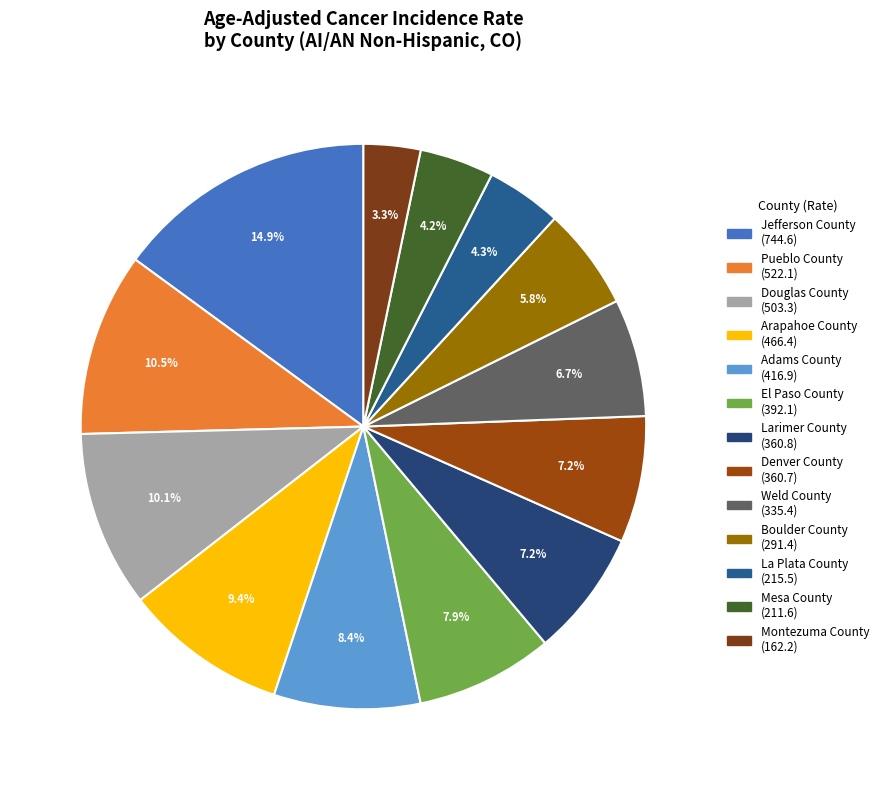

Is El Paso County the majority of the pie?

No